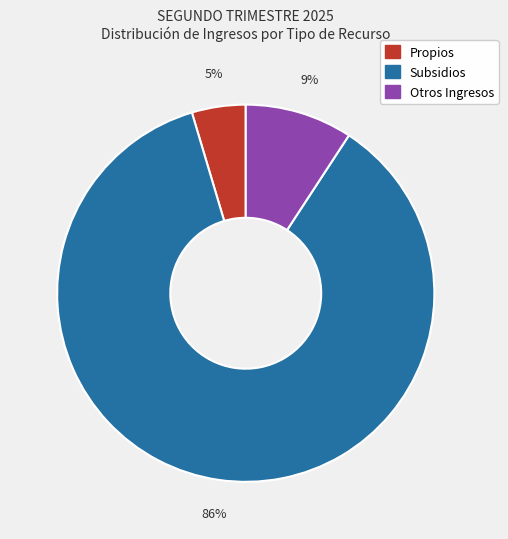

To the nearest percent, what is the combined percentage of Otros Ingresos and Propios?

14%